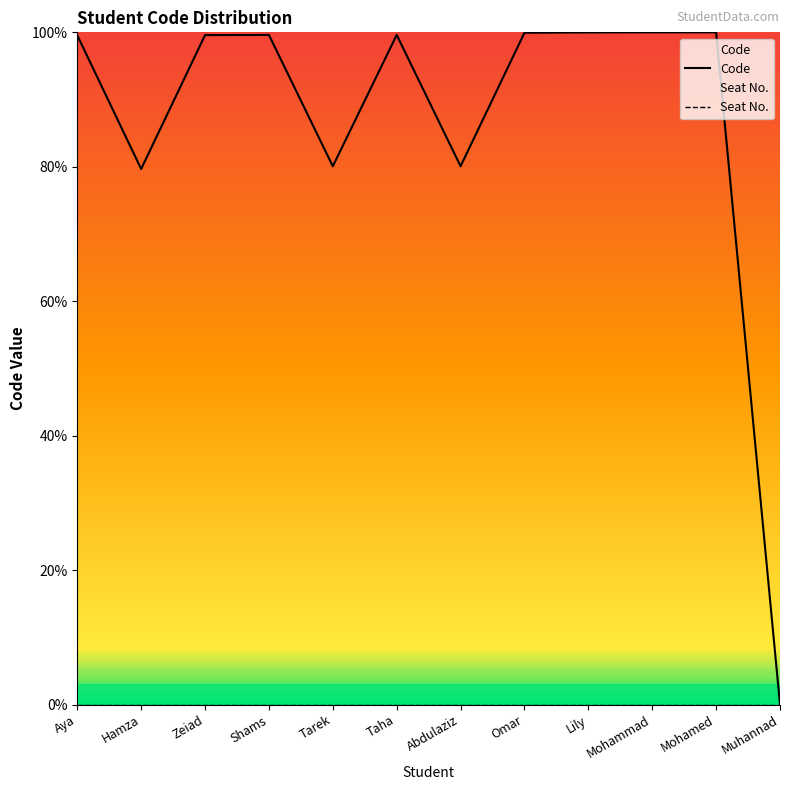

What is the label of the 4th point from the right?

Lily